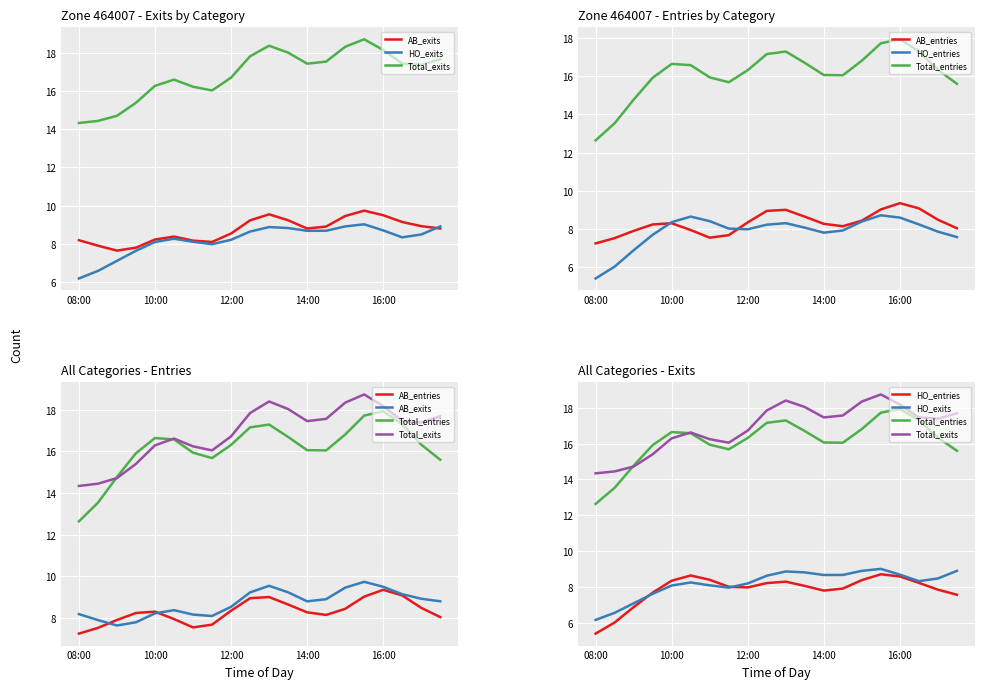

Which series changed the most between 12:00 and 19?

Total_exits